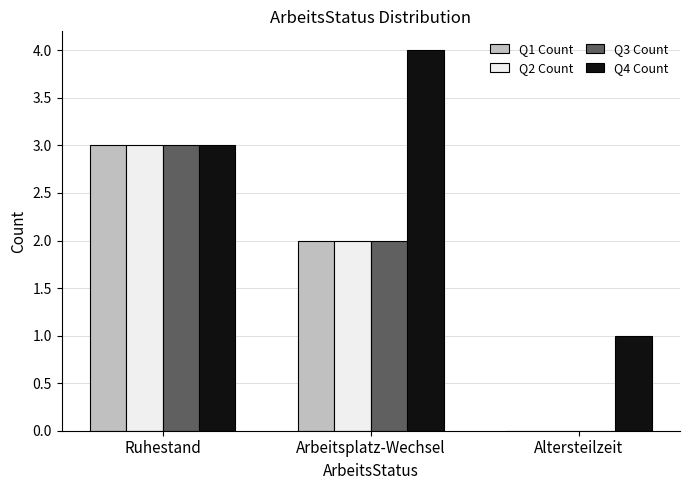

Count the Q1 Count values in the range 0 to 3.

3